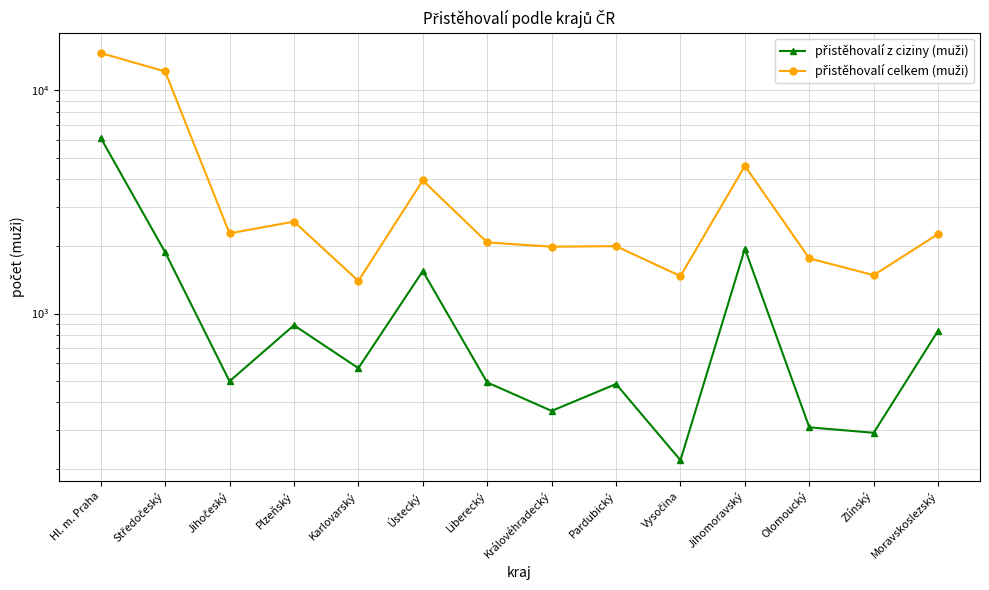

Which label corresponds to the smallest value in the chart?

Vysočina